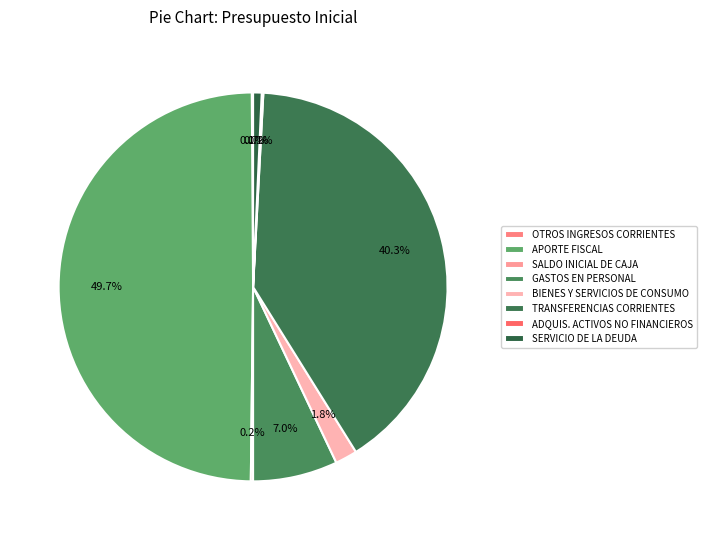

Which has a higher value, OTROS INGRESOS CORRIENTES or SERVICIO DE LA DEUDA?

SERVICIO DE LA DEUDA